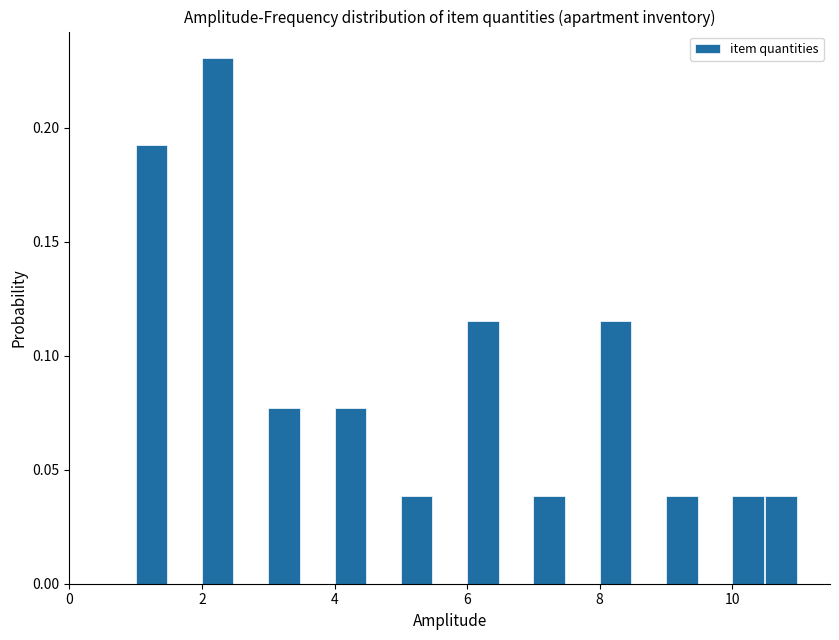

Around what value on the x-axis is the tallest bar? Give the approximate position of its centre, as read against the axis.

2.2